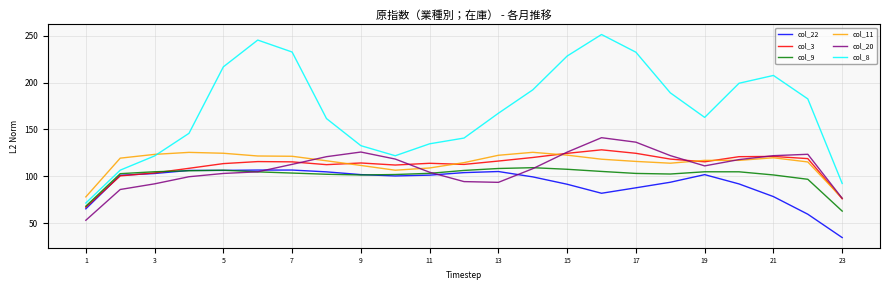

At how many categories does at least one series exceed 177?

11